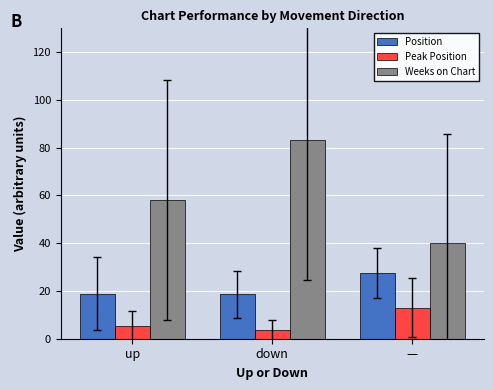

Which series has the widest spread of values?

Weeks on Chart